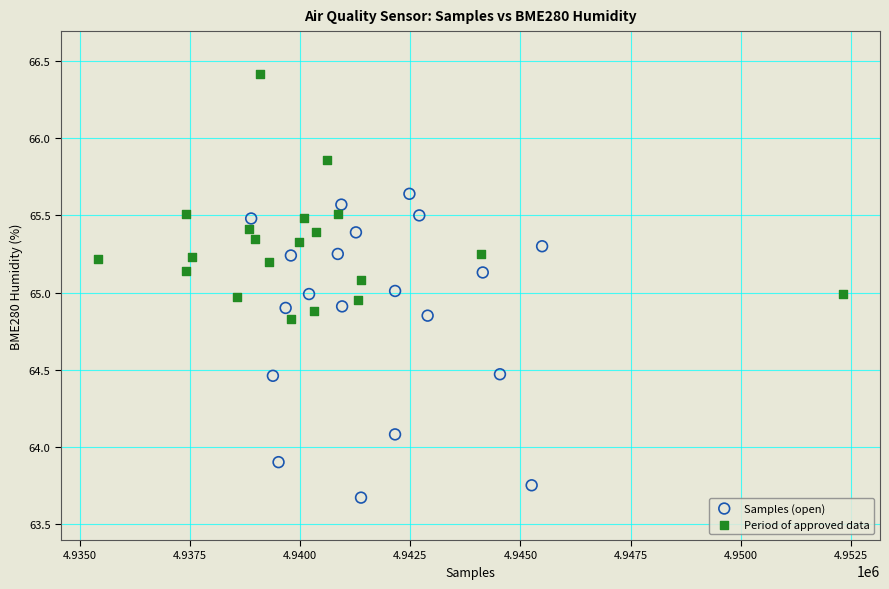

Which series contains the highest Y value?

Period of approved data